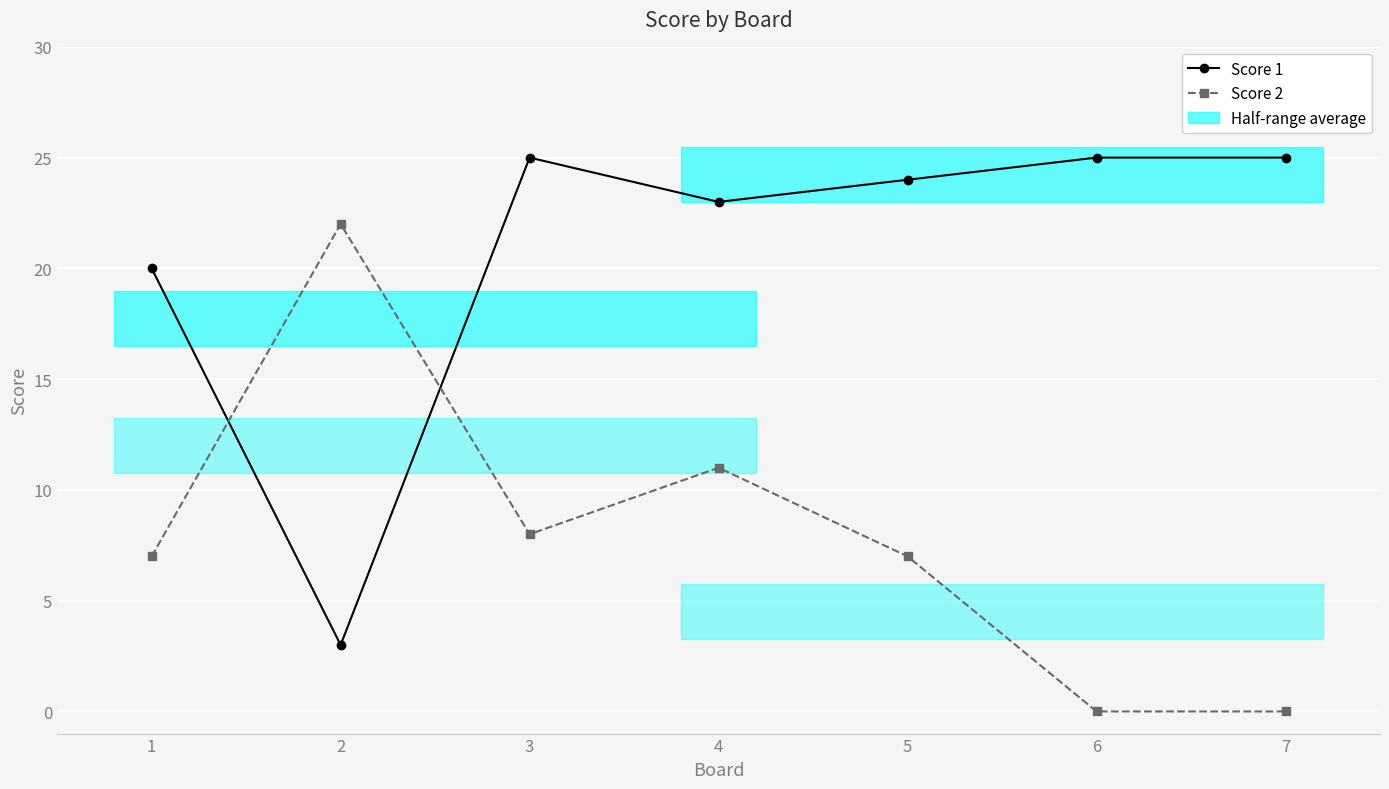

Between 6 and 2, which is larger?

6